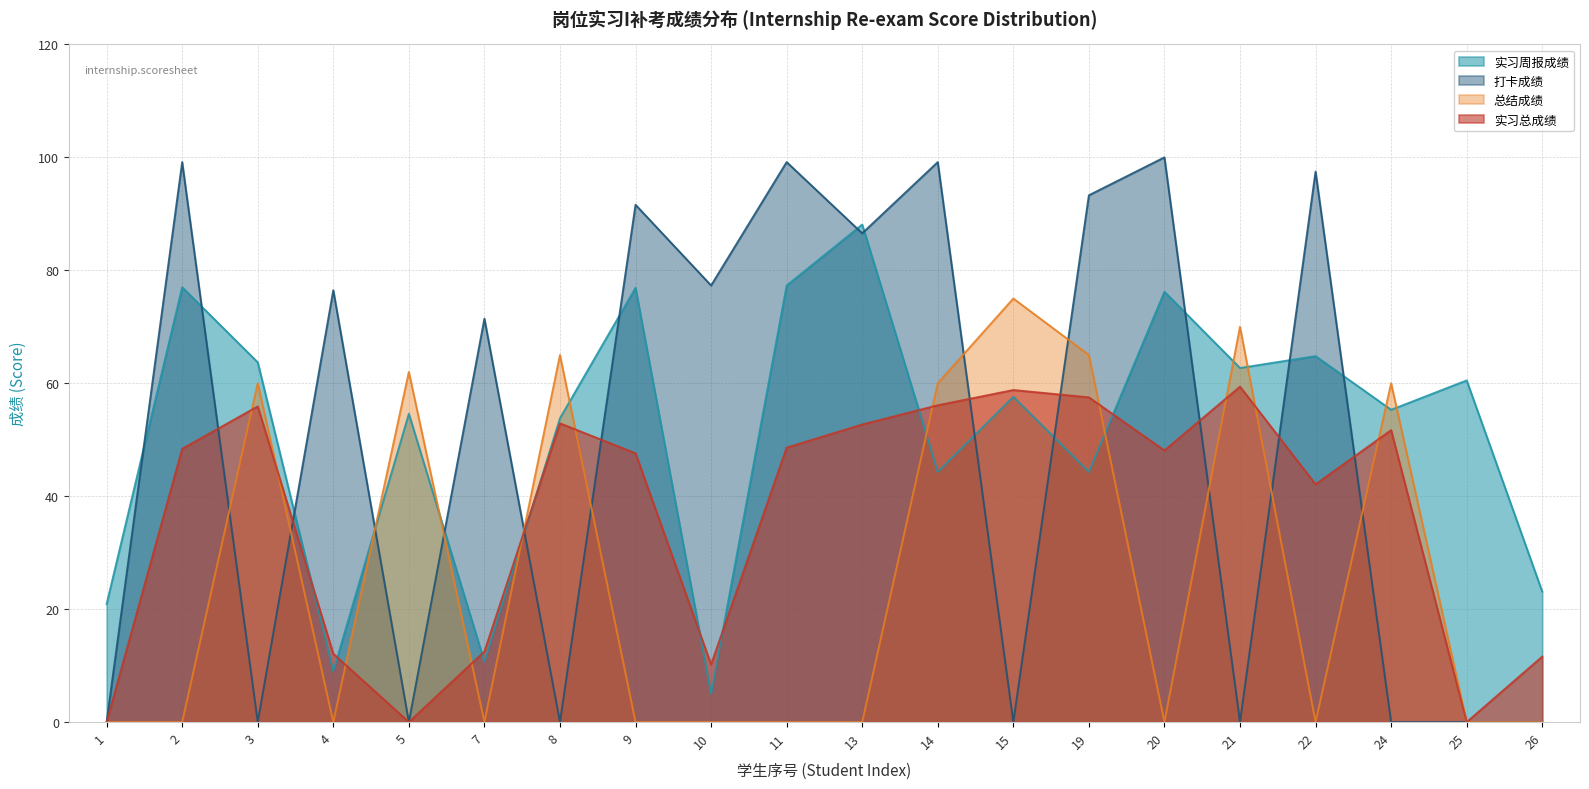

How many times do 打卡成绩 and 实习周报成绩 cross each other?

14